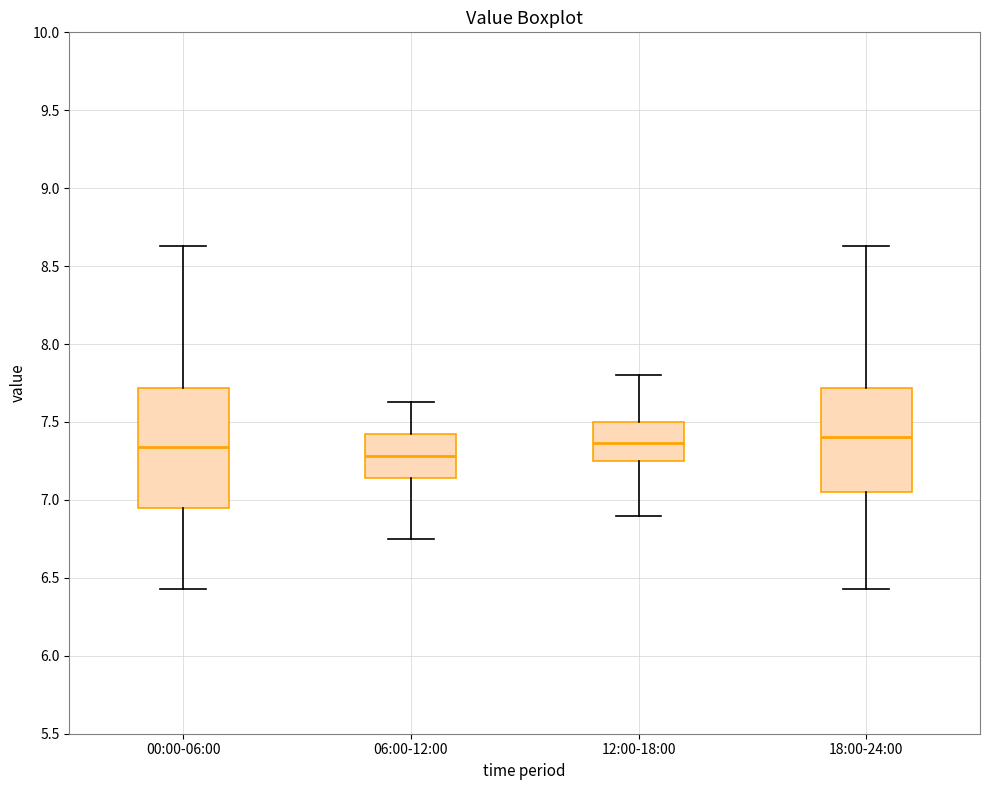

Where does the upper whisker of the box for 00:00-06:00 end on the y-axis? The values are not printed on the chart, so give them approximately, as read against the axis.

8.65